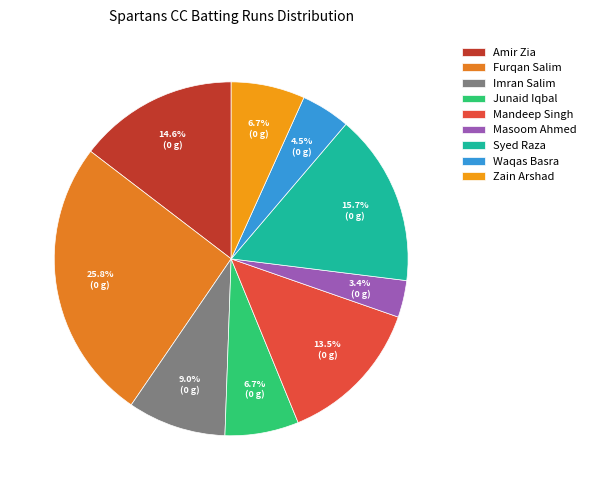

To the nearest percent, what portion does Waqas Basra represent?

4%